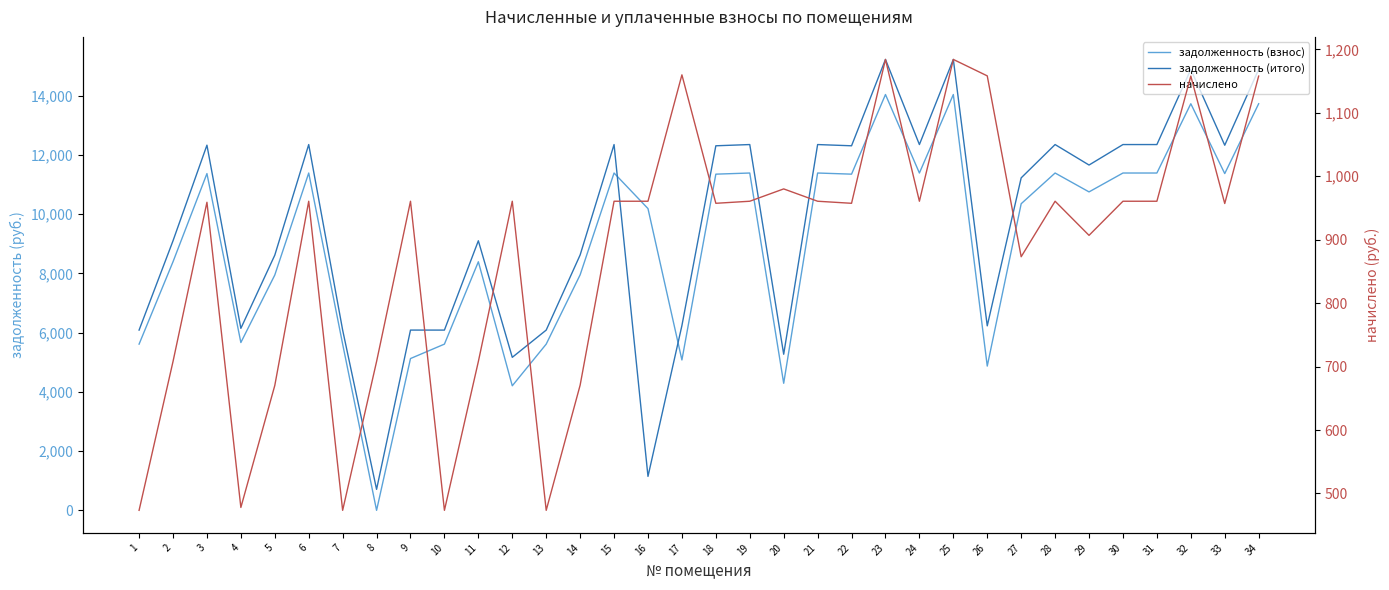

What is the value of the начислено point at the 2nd from the left?

707.9